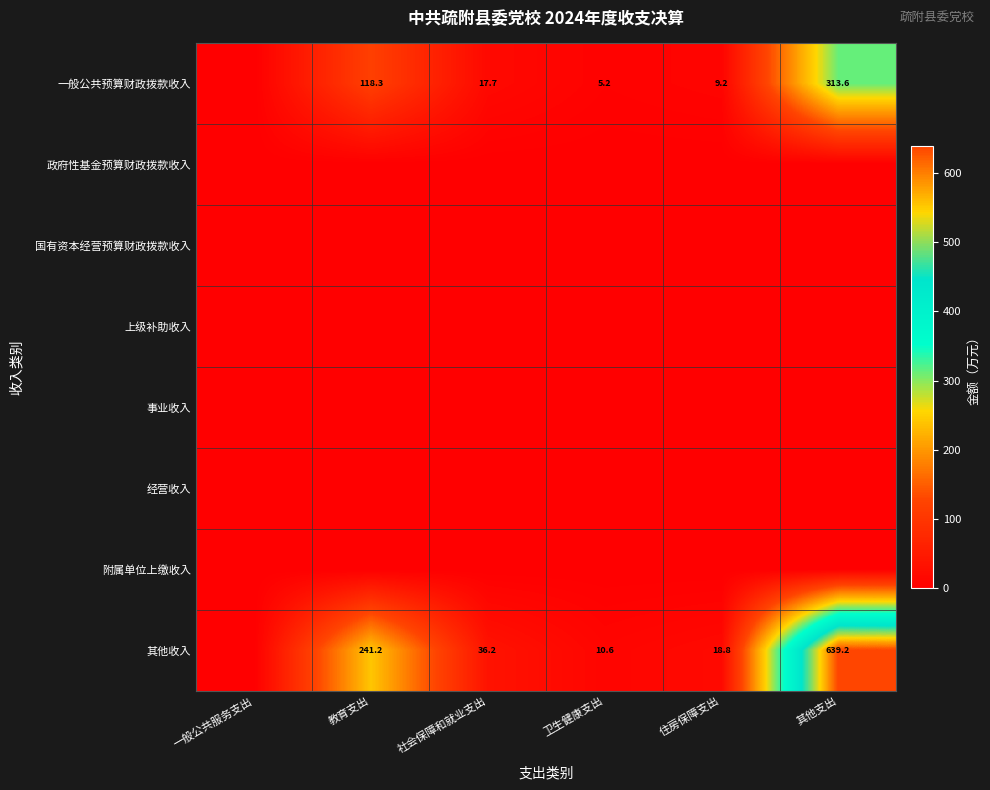

Between 社会保障和就业支出 and 一般公共服务支出, which is larger?

社会保障和就业支出